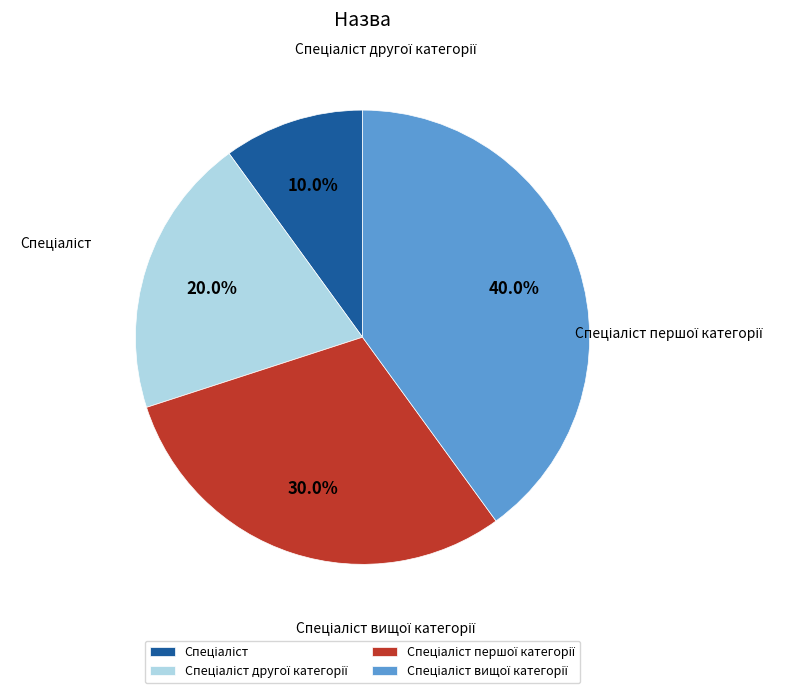

Combined, what portion of the pie is Спеціаліст другої категорії and Спеціаліст?

30.0%